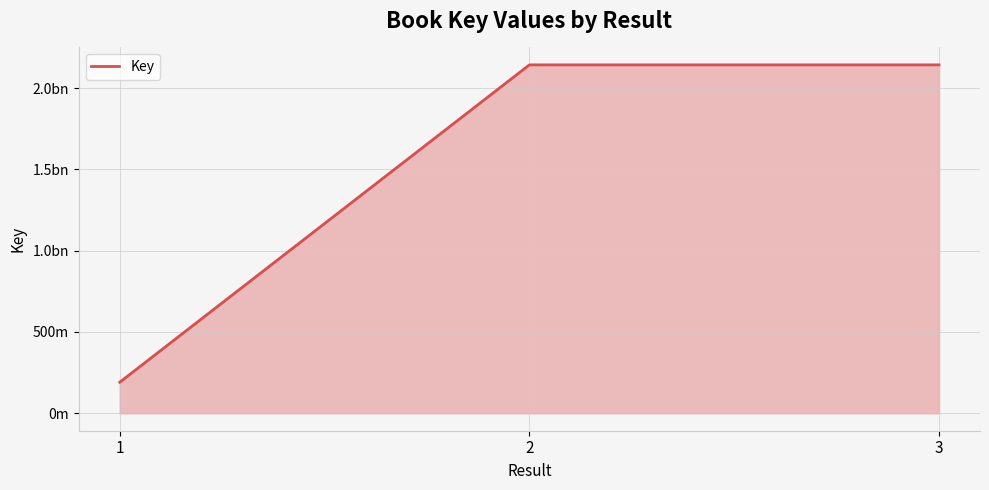

Is this an area chart (filled region under the line)?

Yes